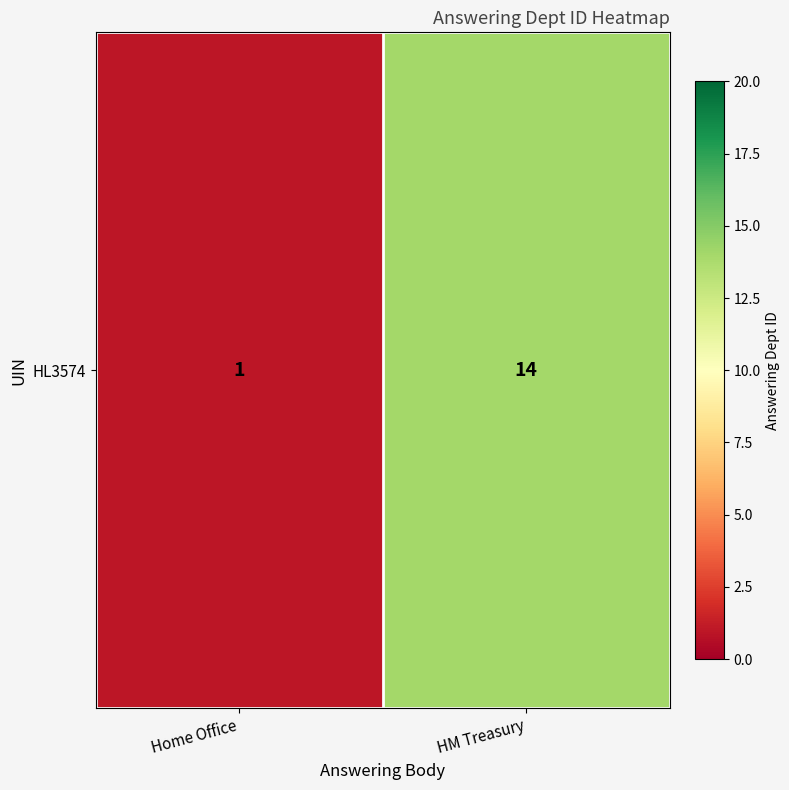

Rank the categories by value from highest to lowest.

HM Treasury, Home Office